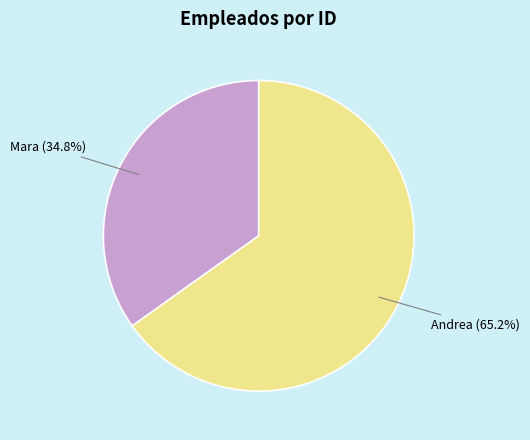

Is there a majority slice in this chart?

Yes